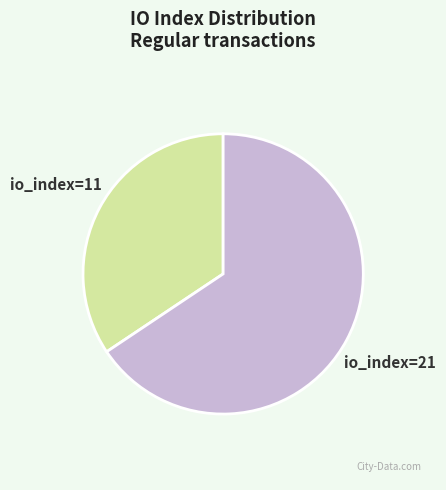

Does any single category account for the majority?

Yes